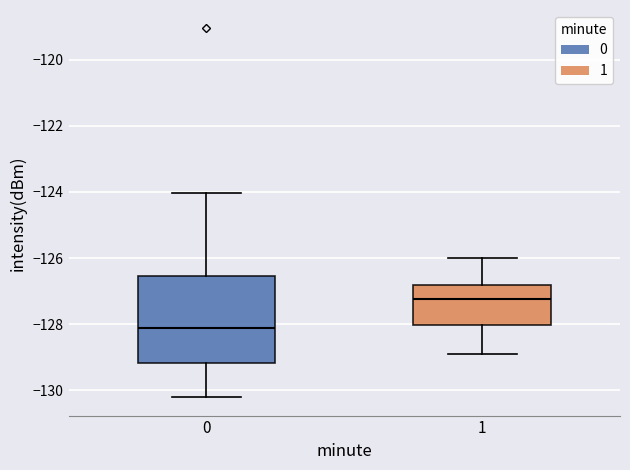

Which box's median line is the highest?

1